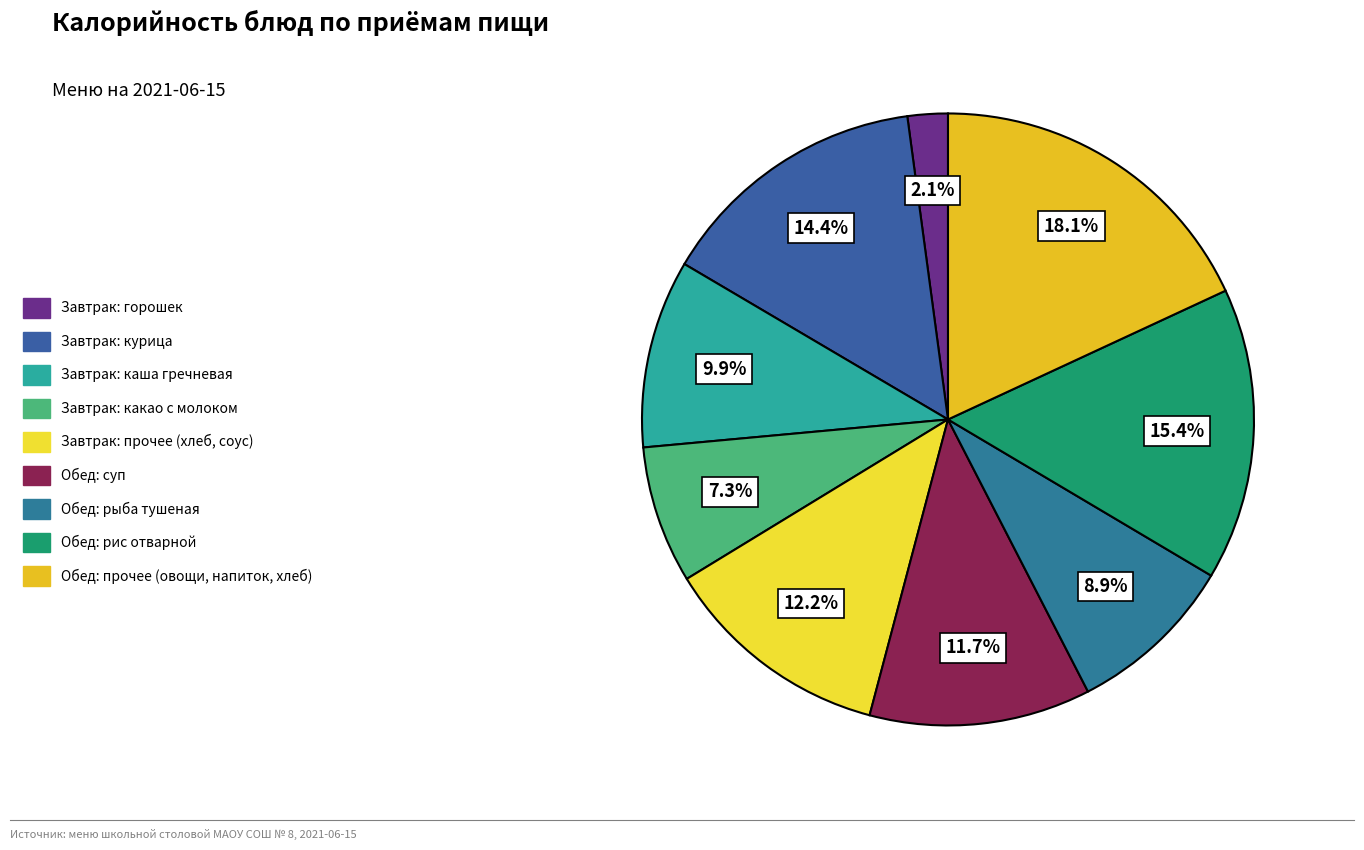

How many slices are in this pie chart?

9